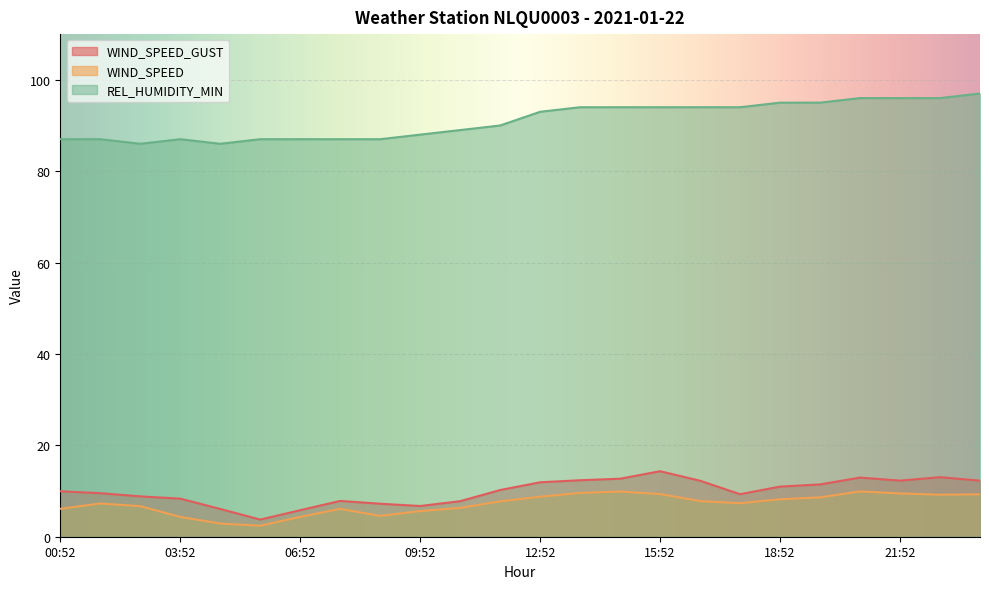

How many values in the REL_HUMIDITY_MIN series exceed 93?

11